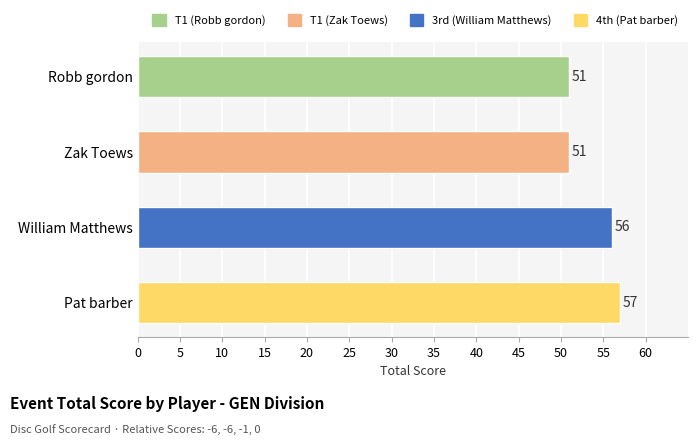

How many bars are there in total?

4